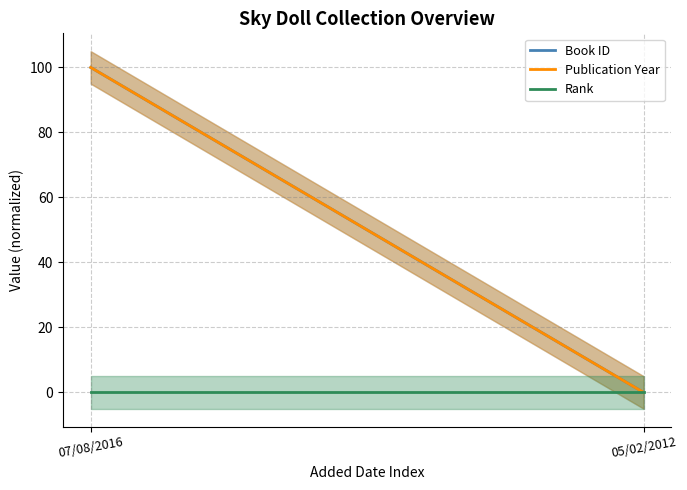

How many categories are shown in the chart?

2